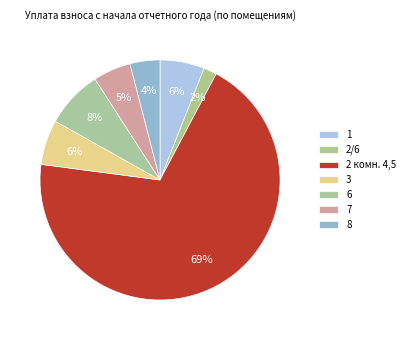

To the nearest percent, what percentage of the pie is 6?

8%